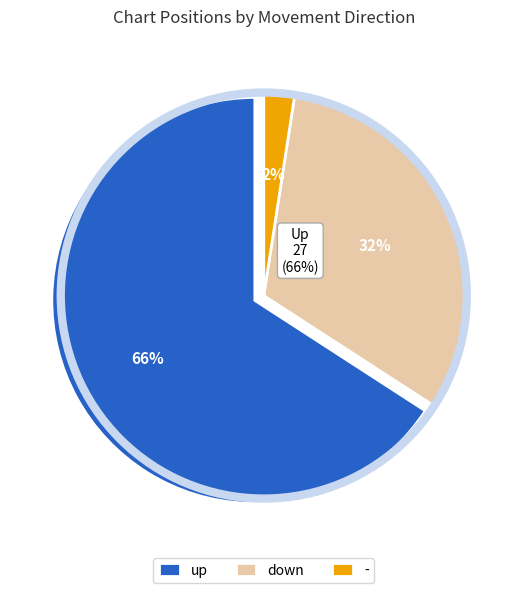

Which slice is the largest?

up